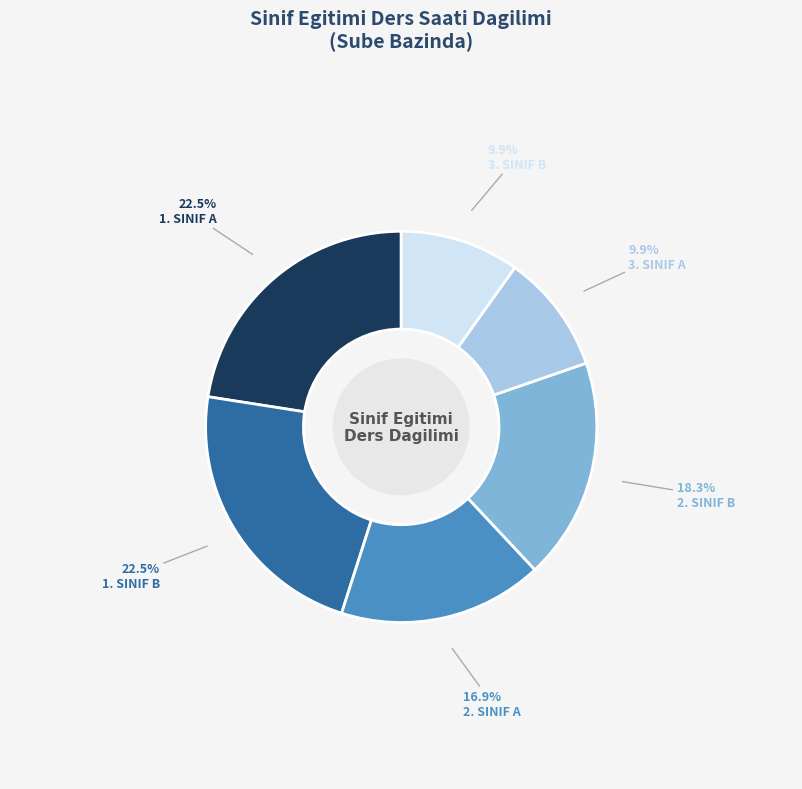

What is the ratio of the value at 3. SINIF A to the value at 1. SINIF B?

0.4